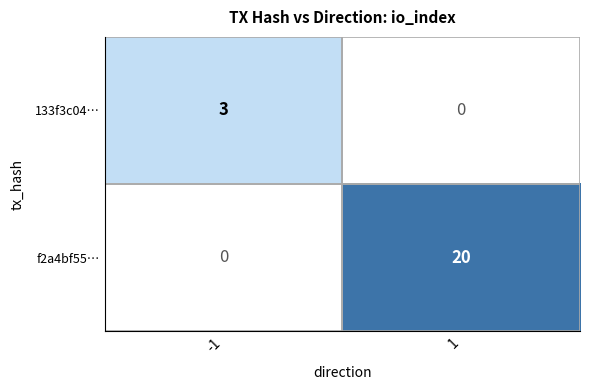

What is the minimum value shown in the chart?

3.0